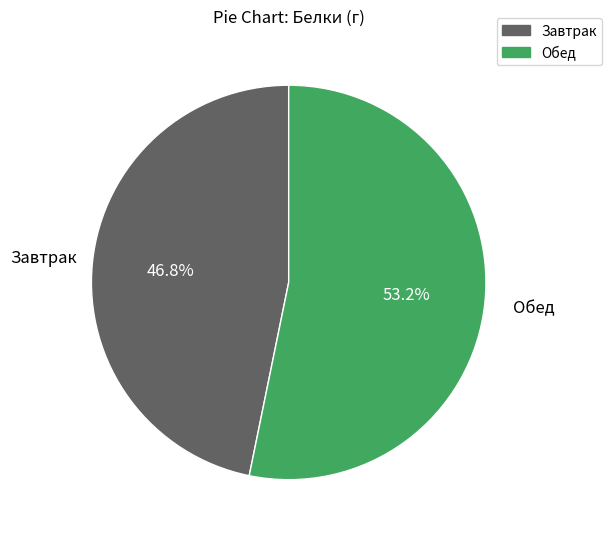

Combined, what portion of the pie is Завтрак and Обед?

100.0%